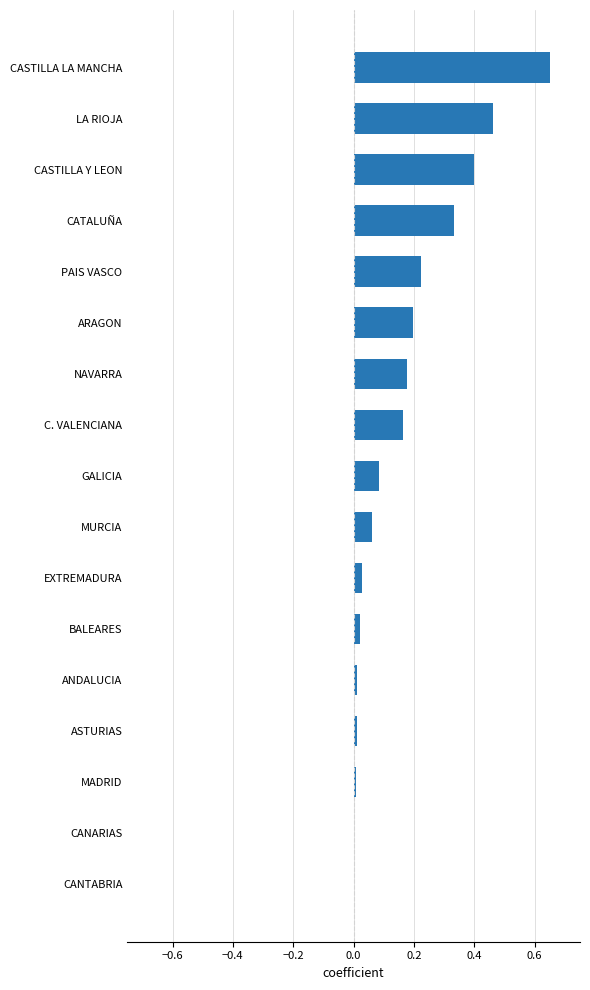

Is it true that the value at NAVARRA is 0.2?

True